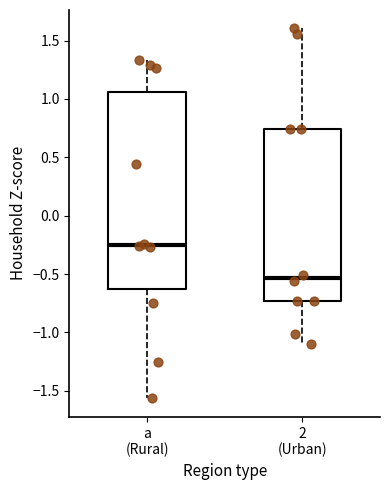

Comparing the boxes themselves (not the whiskers), which one is the tallest?

a (Rural)